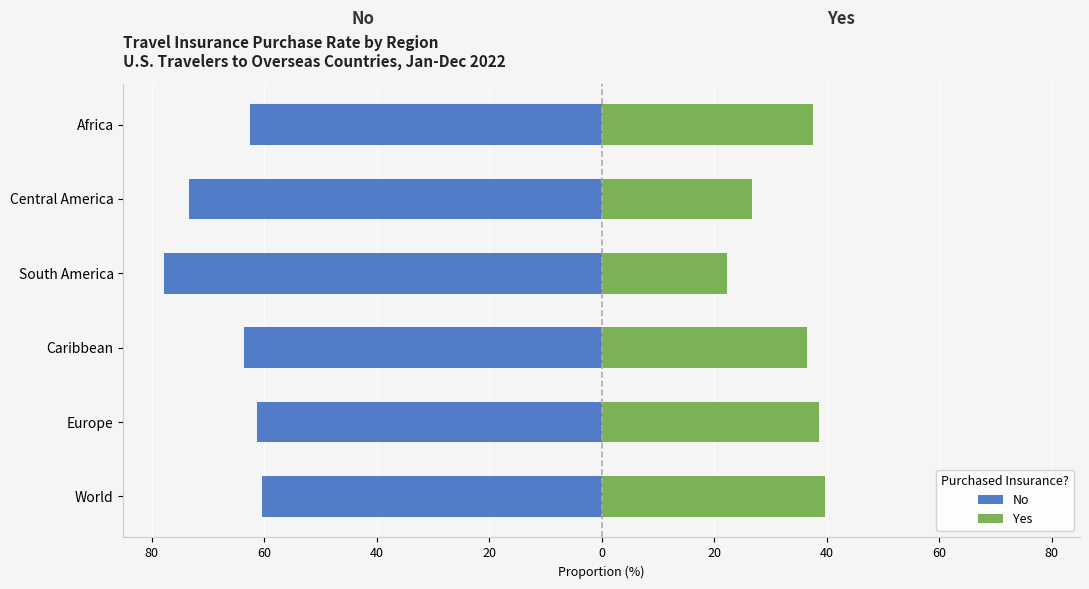

The value of No at World is -81.5. True or false?

False